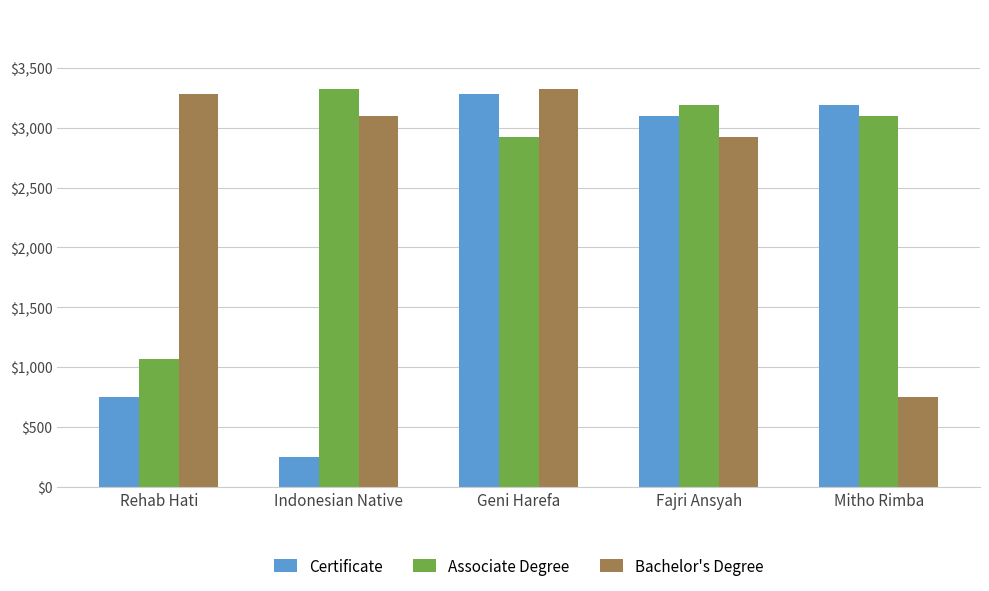

What is the spread (max minus min) of values at Geni Harefa?

402